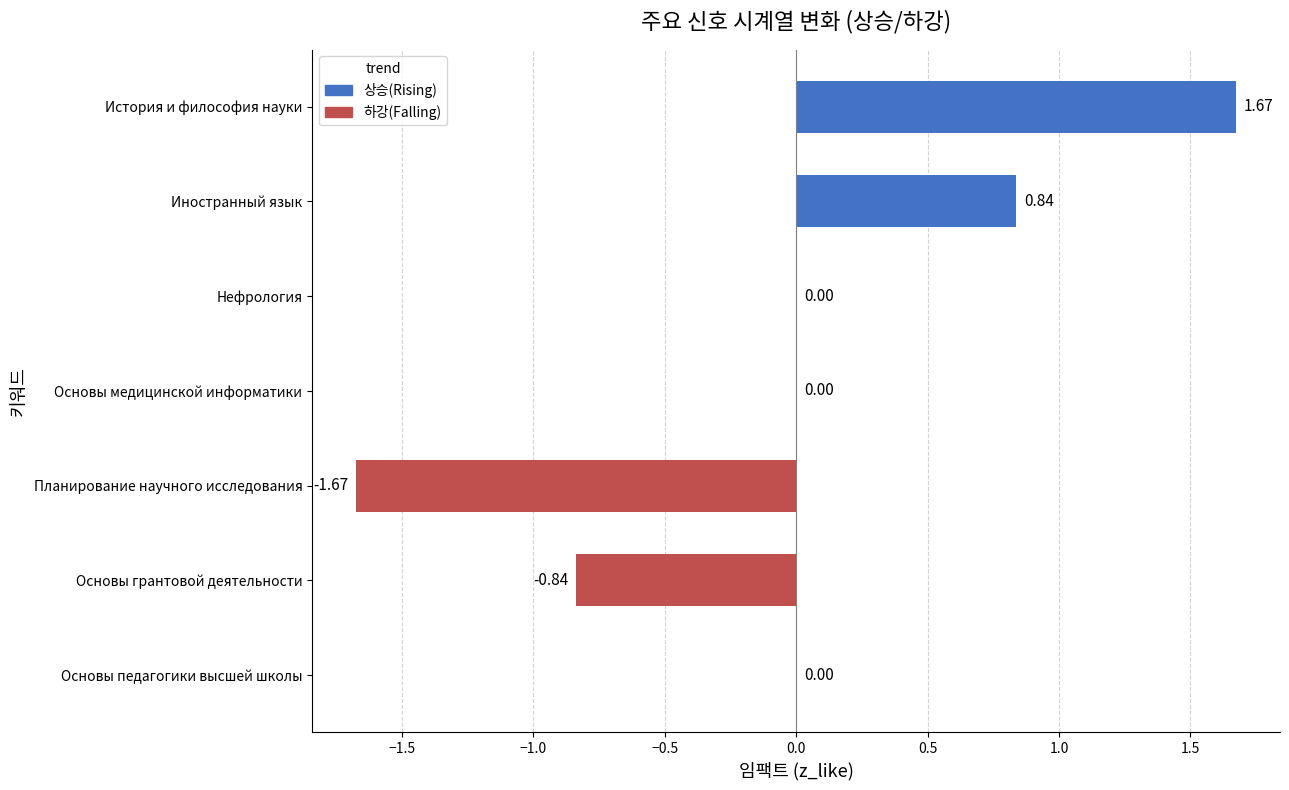

Which has a higher value, Основы медицинской информатики or Планирование научного исследования?

Основы медицинской информатики